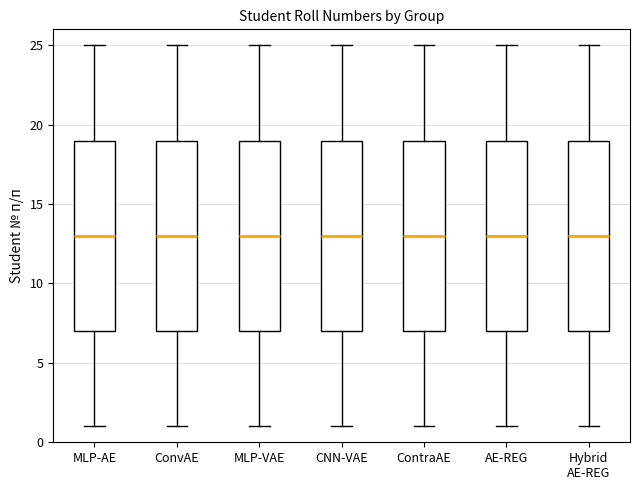

Reading left to right, transcribe this box plot: for each box, give where its median line is, the range the box spans, and where its two whiskers end, as read against the y-axis. The values are not printed on the chart, so give them approximately, as read against the axis.

MLP-AE: median 13, box 7 to 19, whiskers 1 to 25
ConvAE: median 13, box 7 to 19, whiskers 1 to 25
MLP-VAE: median 13, box 7 to 19, whiskers 1 to 25
CNN-VAE: median 13, box 7 to 19, whiskers 1 to 25
ContraAE: median 13, box 7 to 19, whiskers 1 to 25
AE-REG: median 13, box 7 to 19, whiskers 1 to 25
Hybrid AE-REG: median 13, box 7 to 19, whiskers 1 to 25